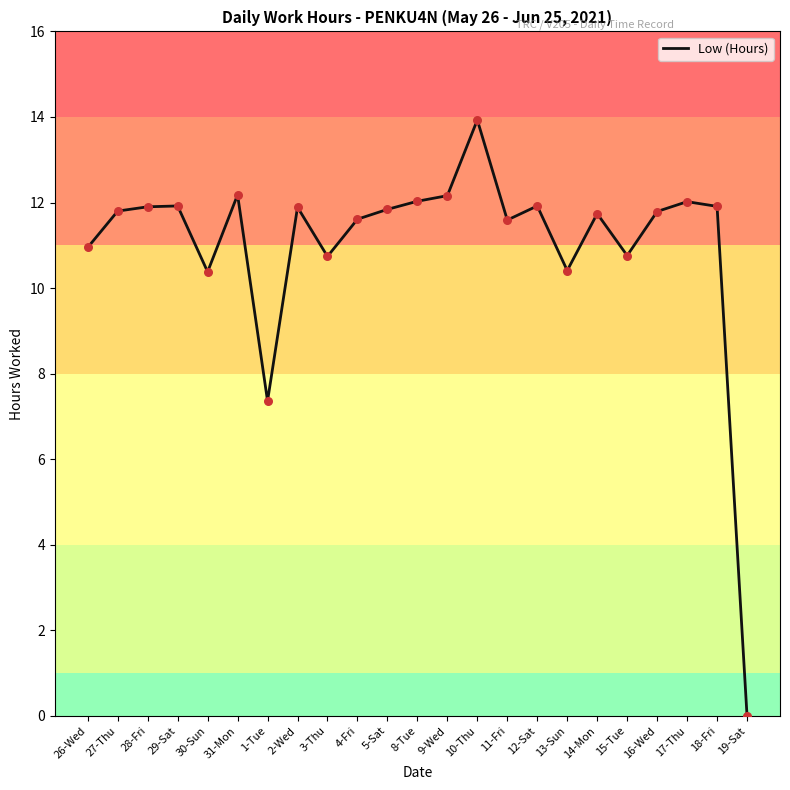

What is the change in value from 10-Thu to 16-Wed?

-2.1